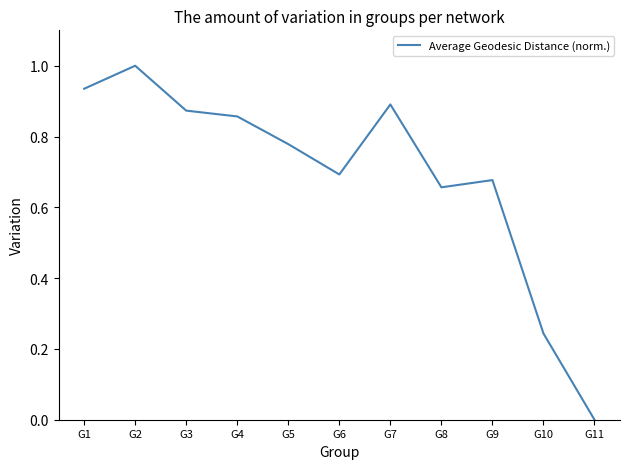

Which has a higher value, G10 or G9?

G9